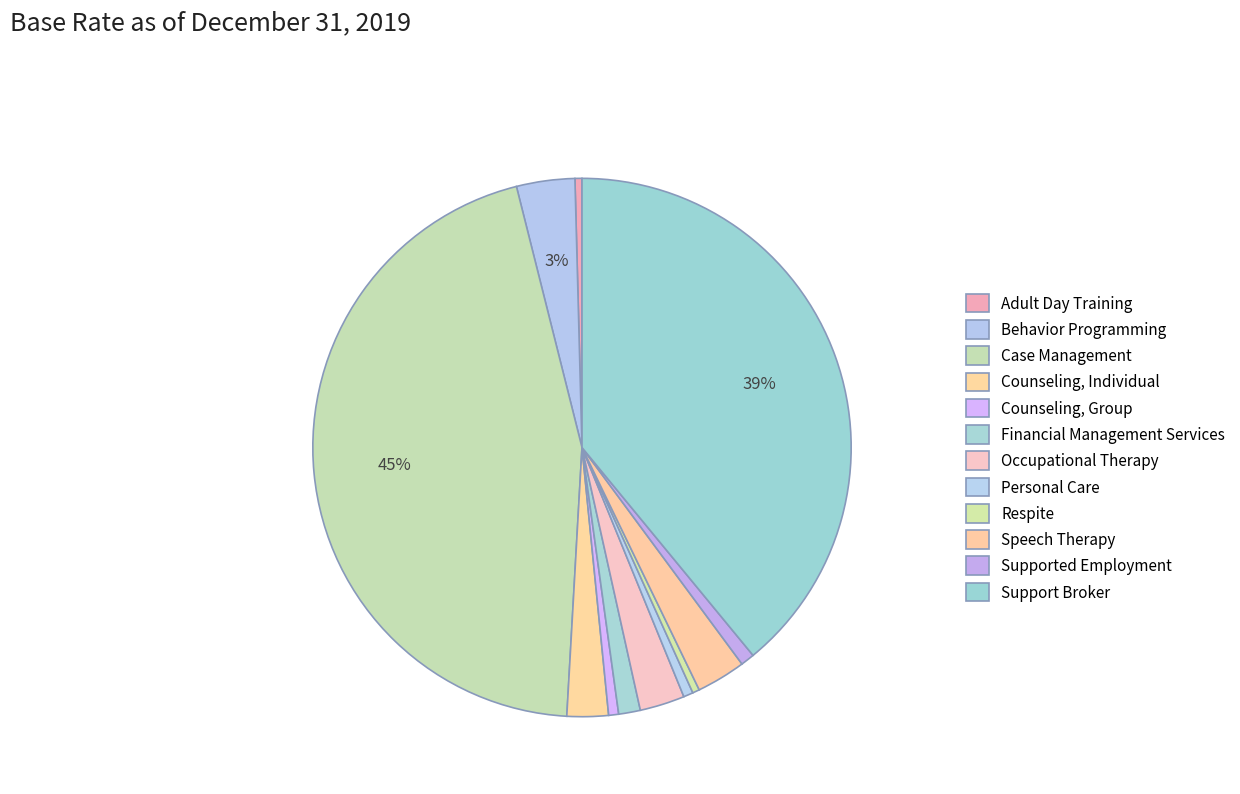

Does any single category account for the majority?

No